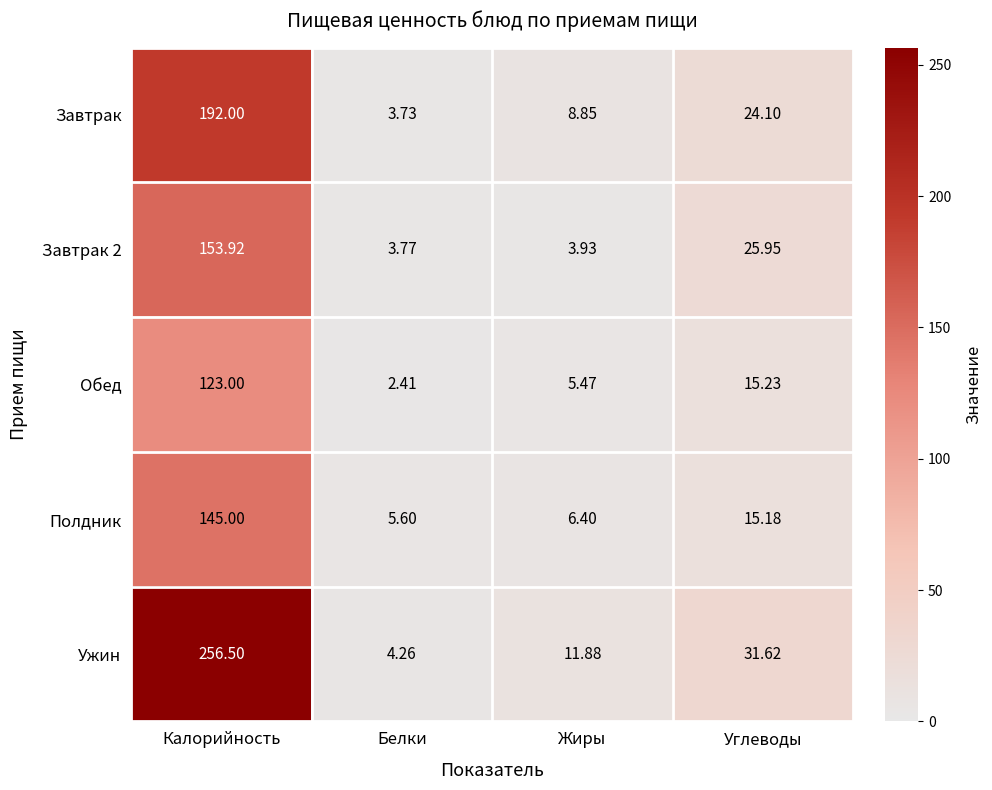

What is the total value across all series at Белки?

19.8